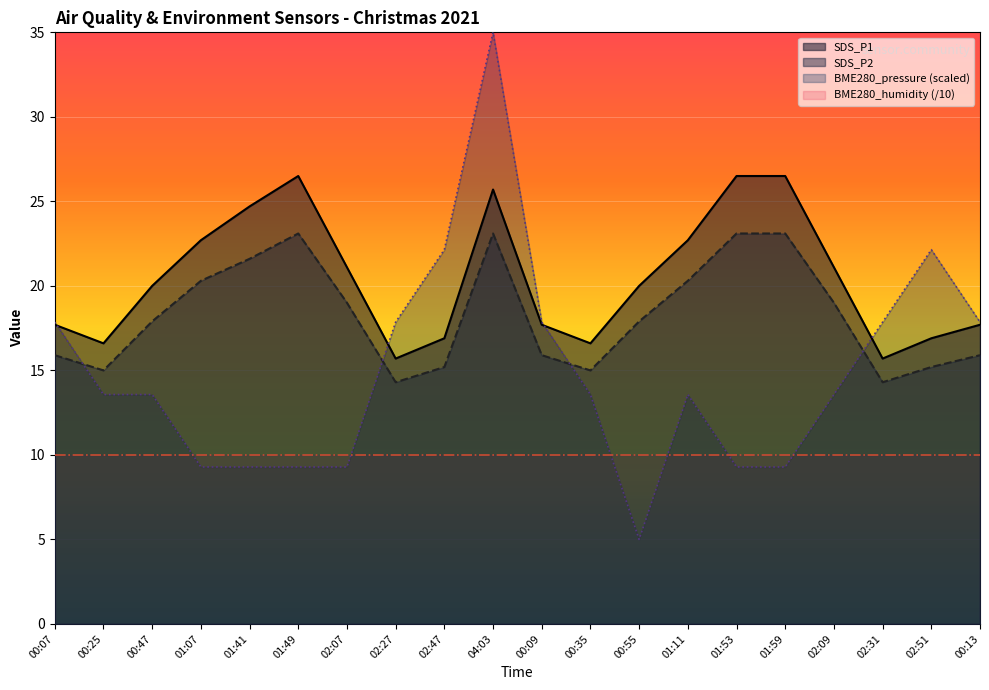

List the series in order of their peak value, highest first.

BME280_pressure (scaled), SDS_P1, SDS_P2, BME280_humidity (/10)